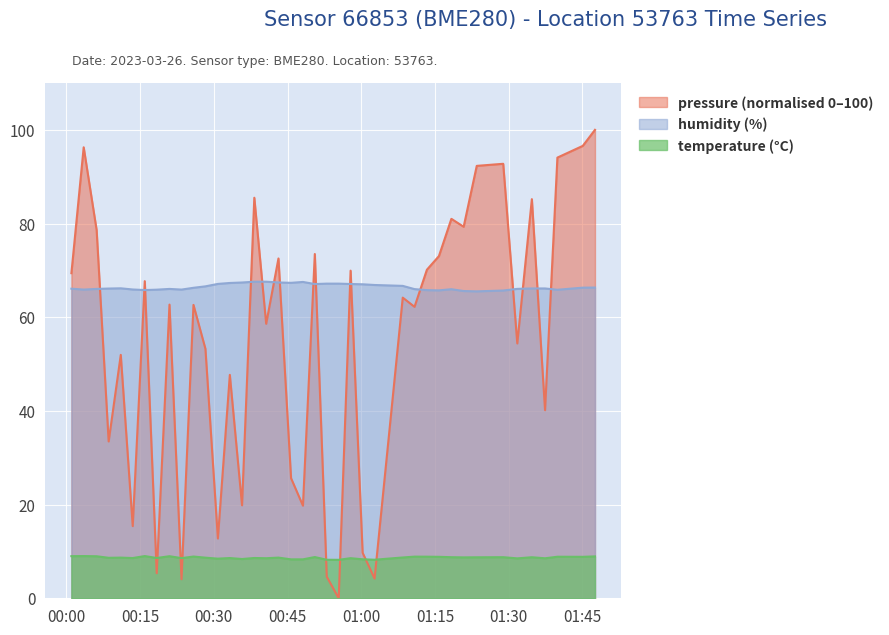

Which series ends up on top after the final intersection of pressure and humidity?

pressure